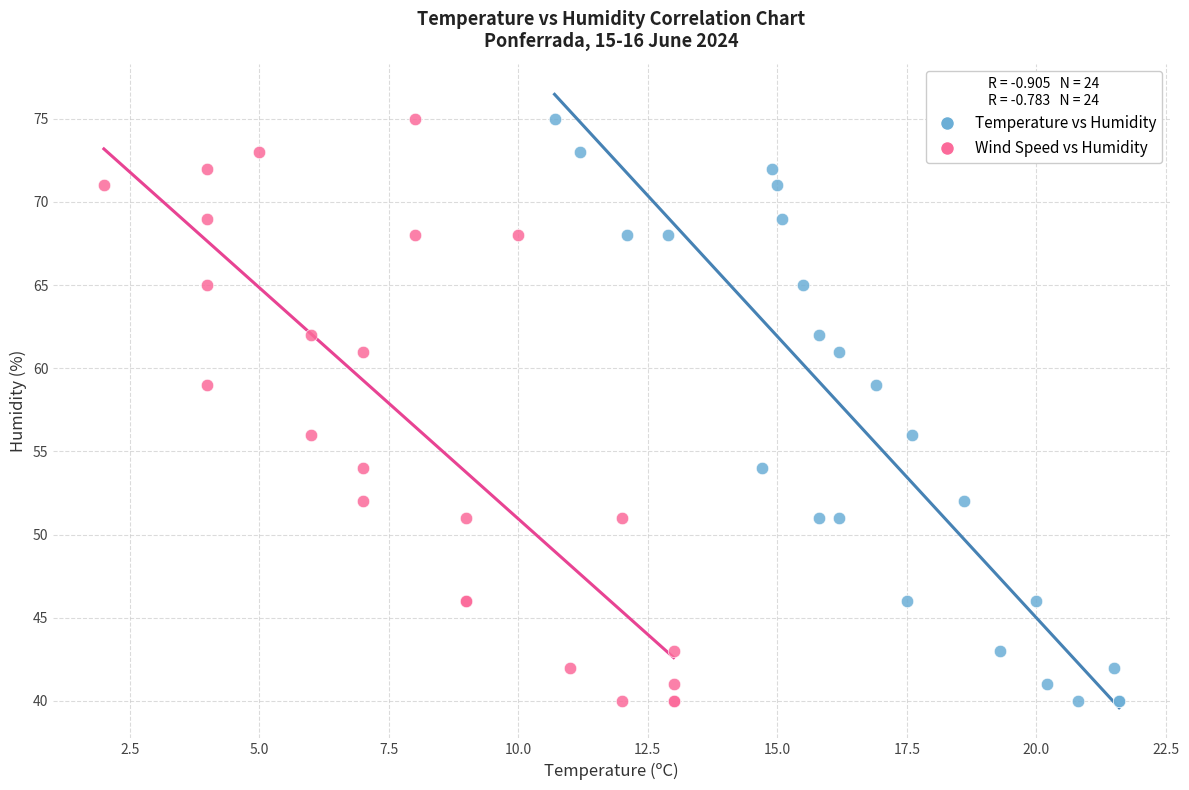

What are all the series names shown in the legend?

Temperature vs Humidity, Wind Speed vs Humidity